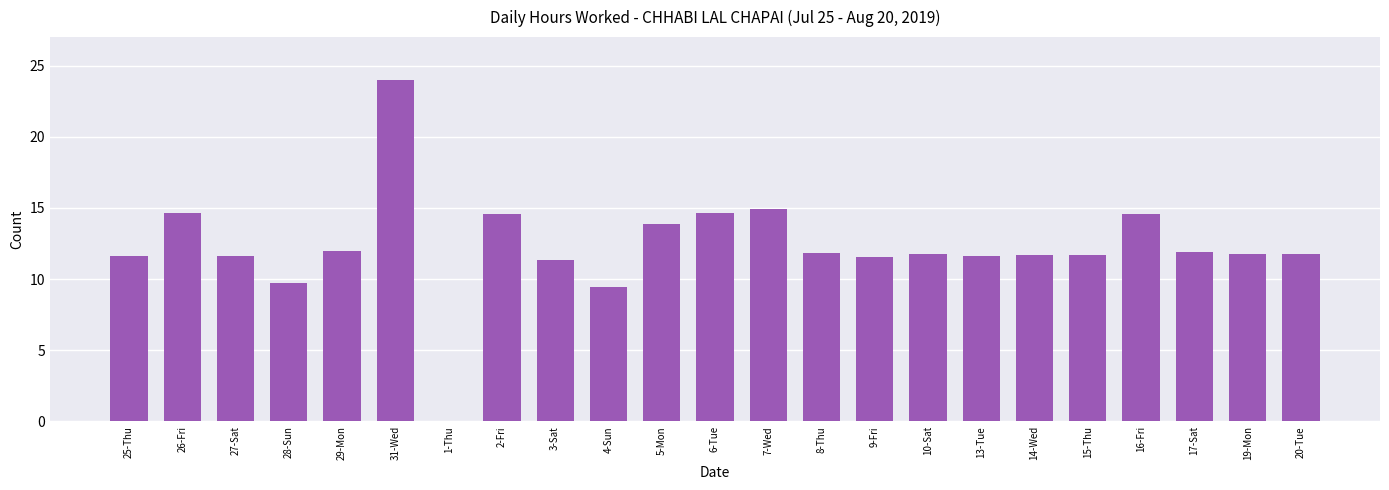

Which label corresponds to the largest value in the chart?

31-Wed